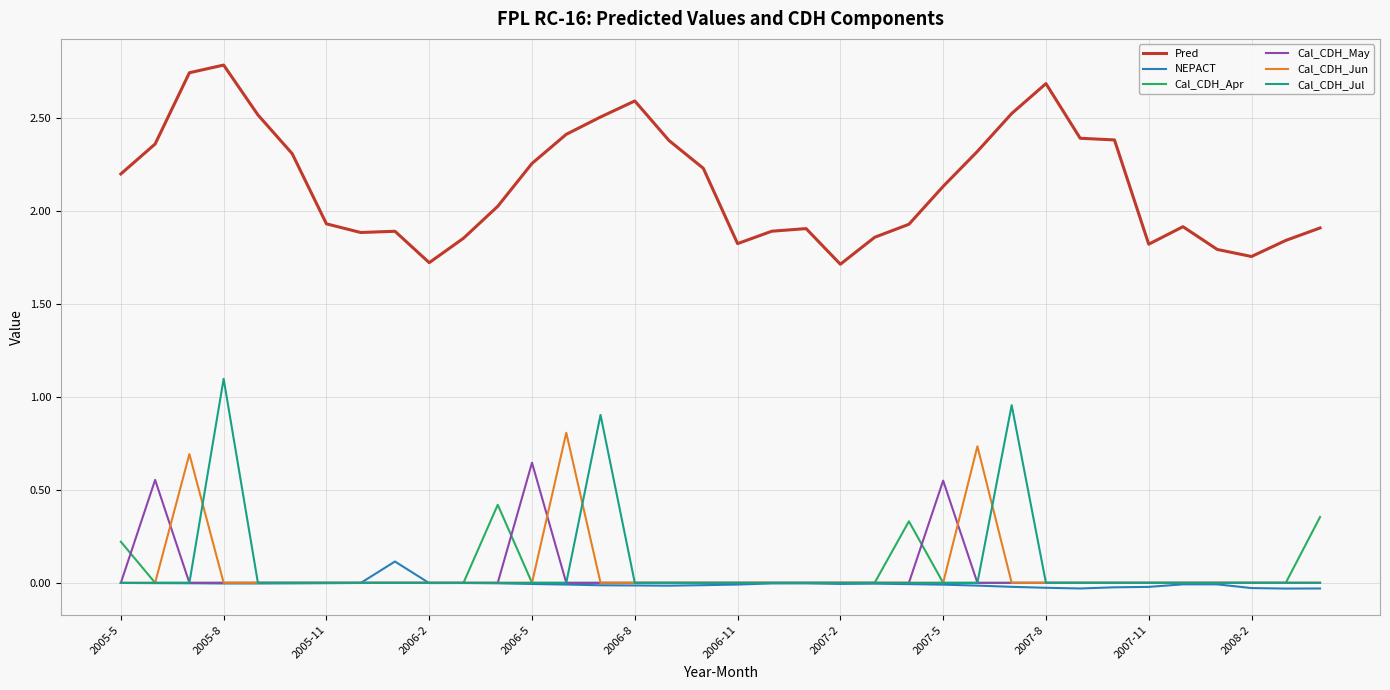

What are all the series names shown in the legend?

Pred, NEPACT, Cal_CDH_Apr, Cal_CDH_May, Cal_CDH_Jun, Cal_CDH_Jul